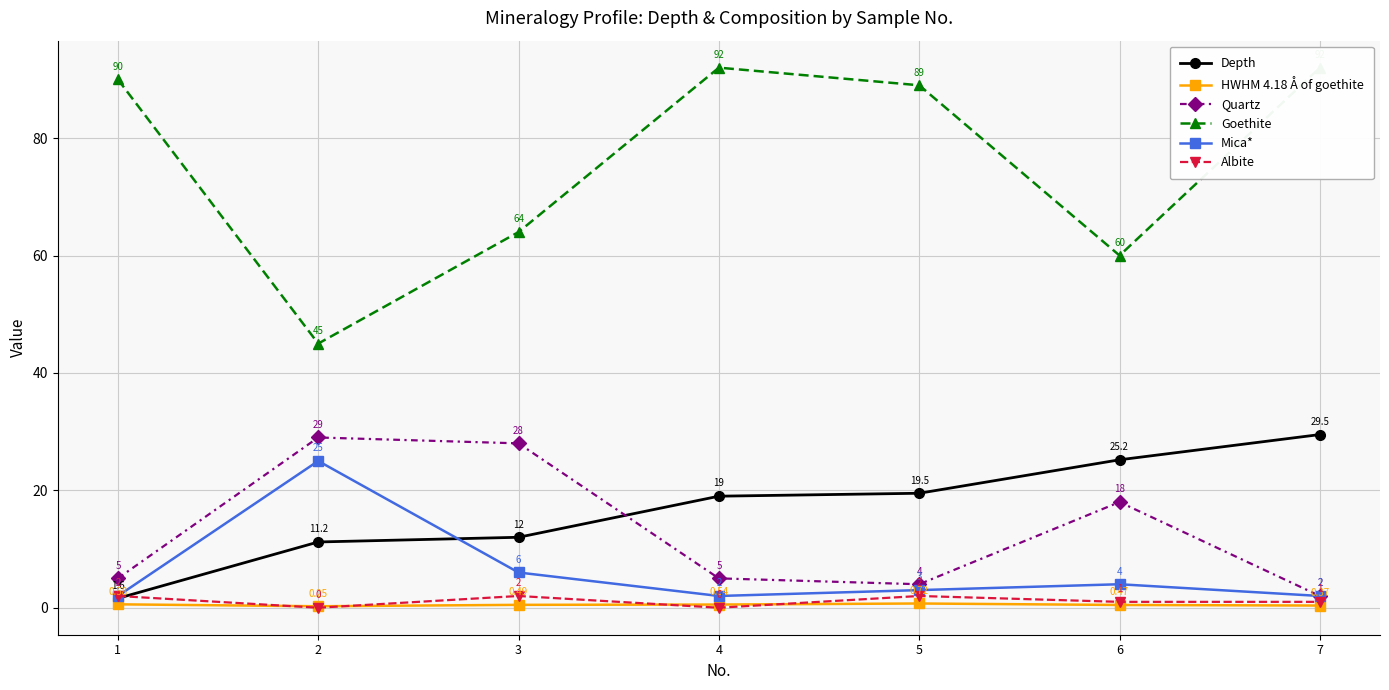

True or false: Mica* has more than 0 interior local peaks.

True